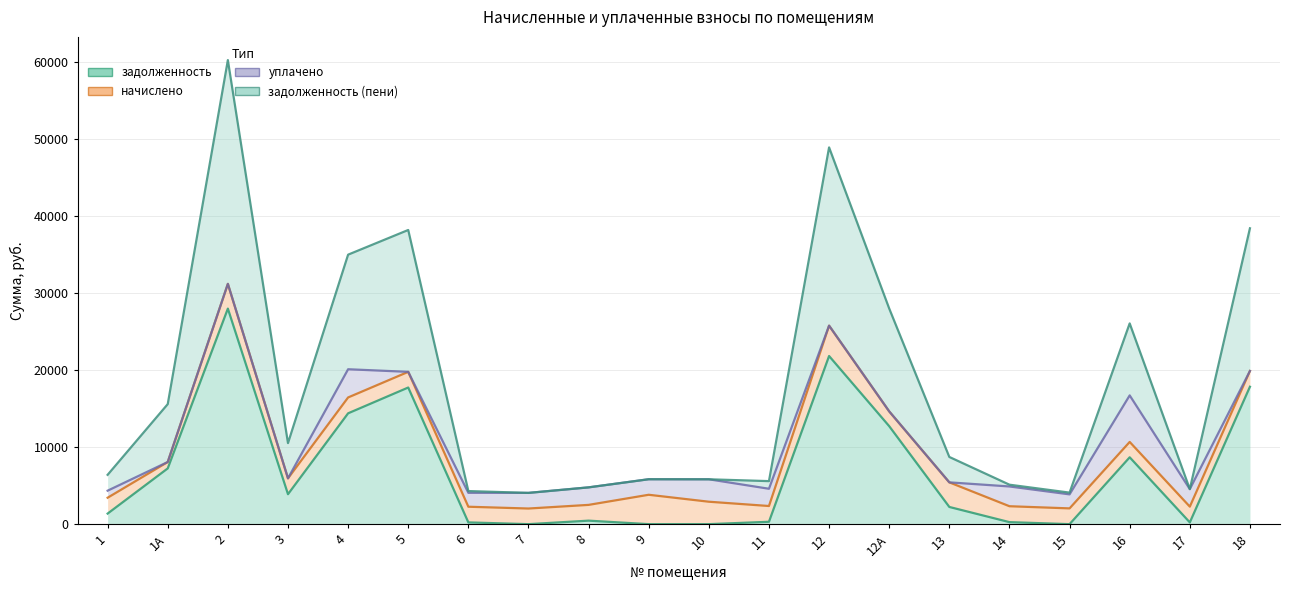

True or false: задолженность (пени) and задолженность intersect in this chart.

False